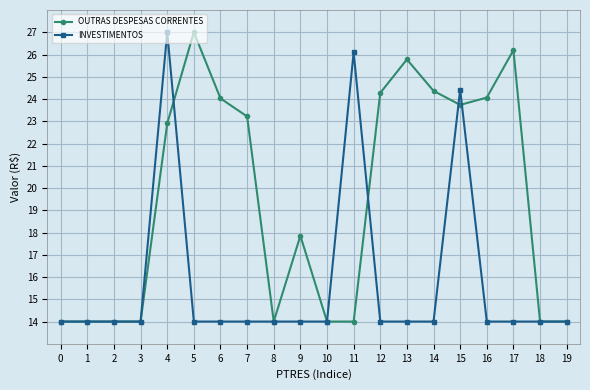

What is the maximum value shown in the chart?

27.0